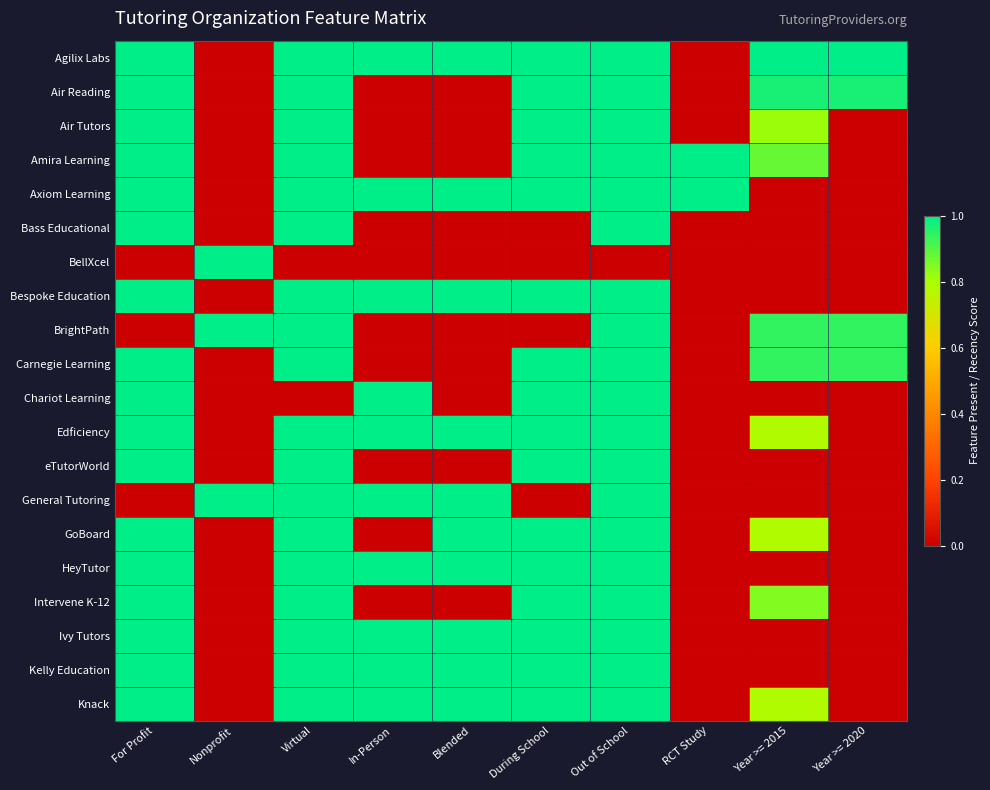

At how many categories does at least one series exceed 0?

10